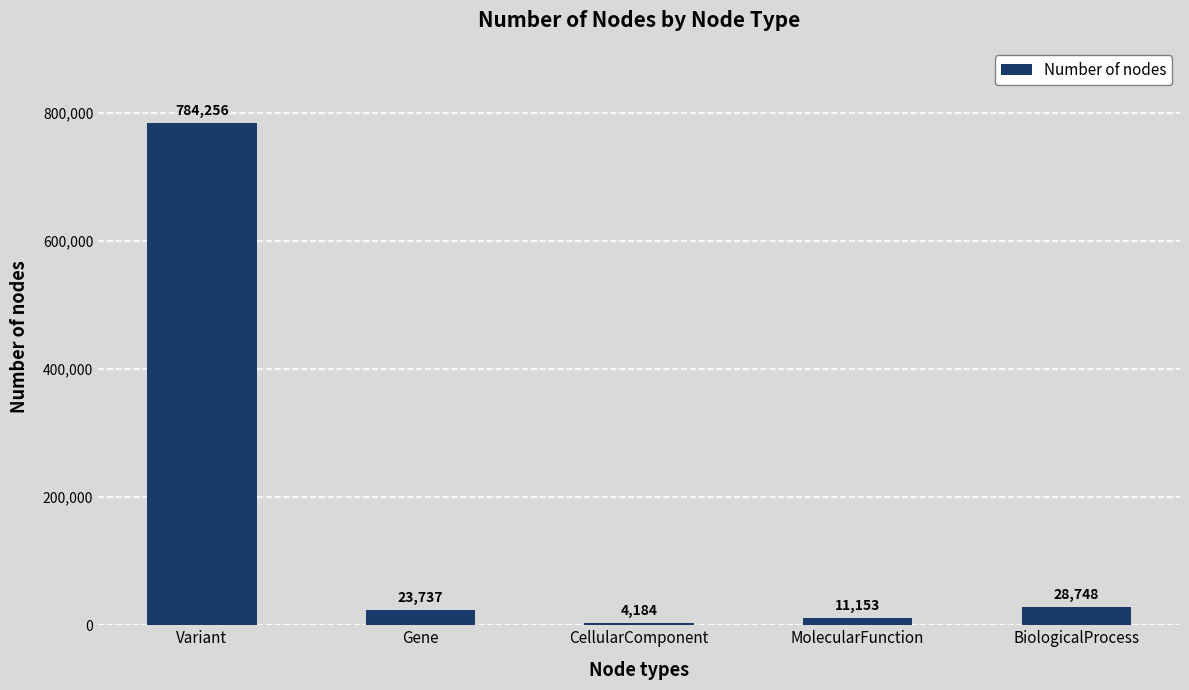

What is the minimum value shown in the chart?

4184